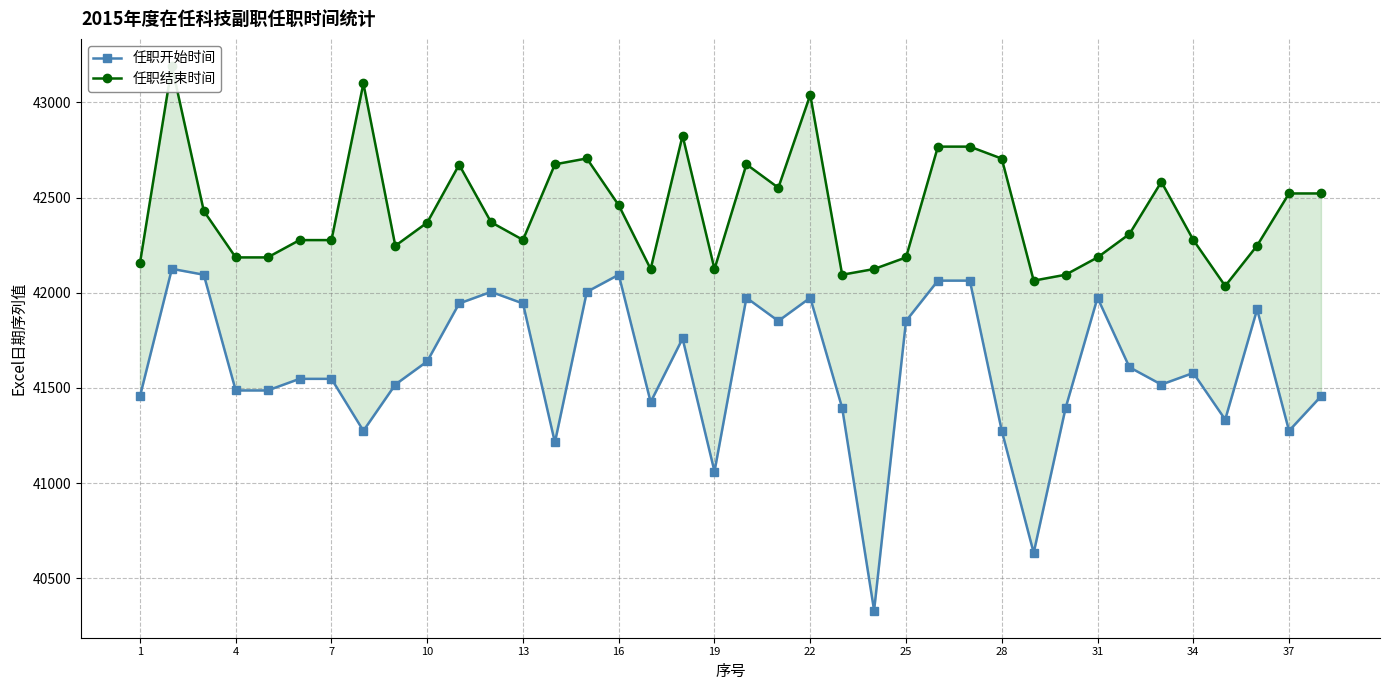

What are all the series names shown in the legend?

任职开始时间, 任职结束时间